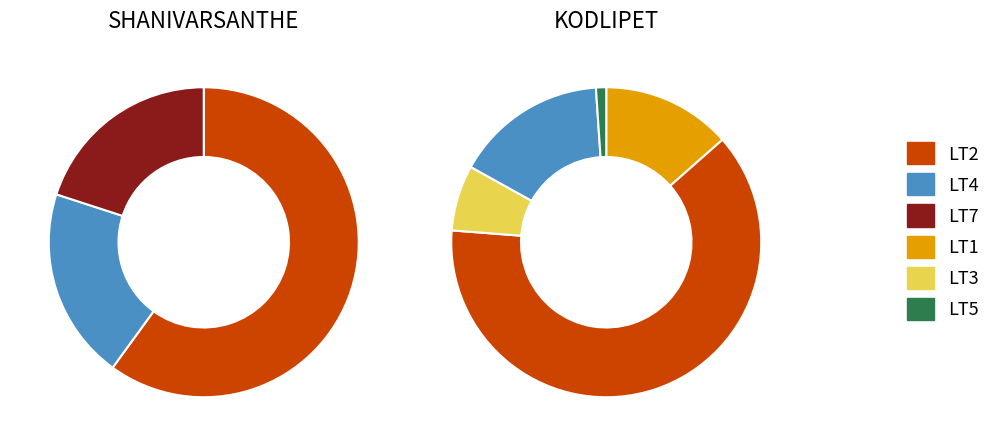

The 2 slice represents 1% of the pie. True or false?

False